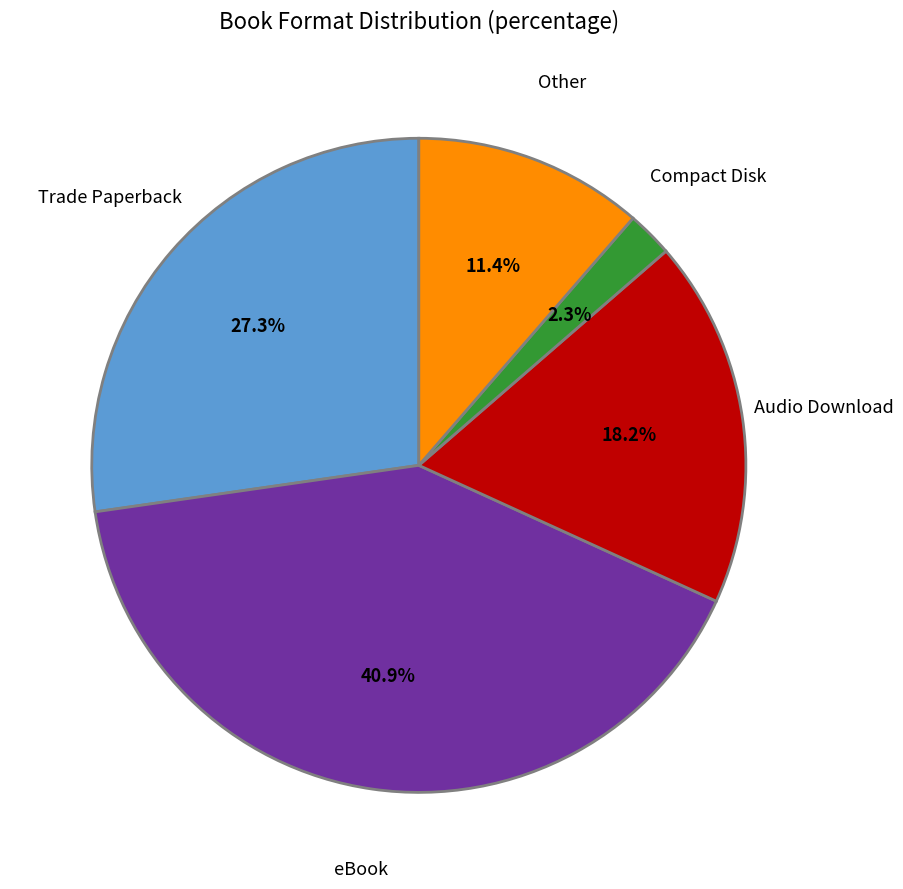

Does Compact Disk represent more than half of the total?

No